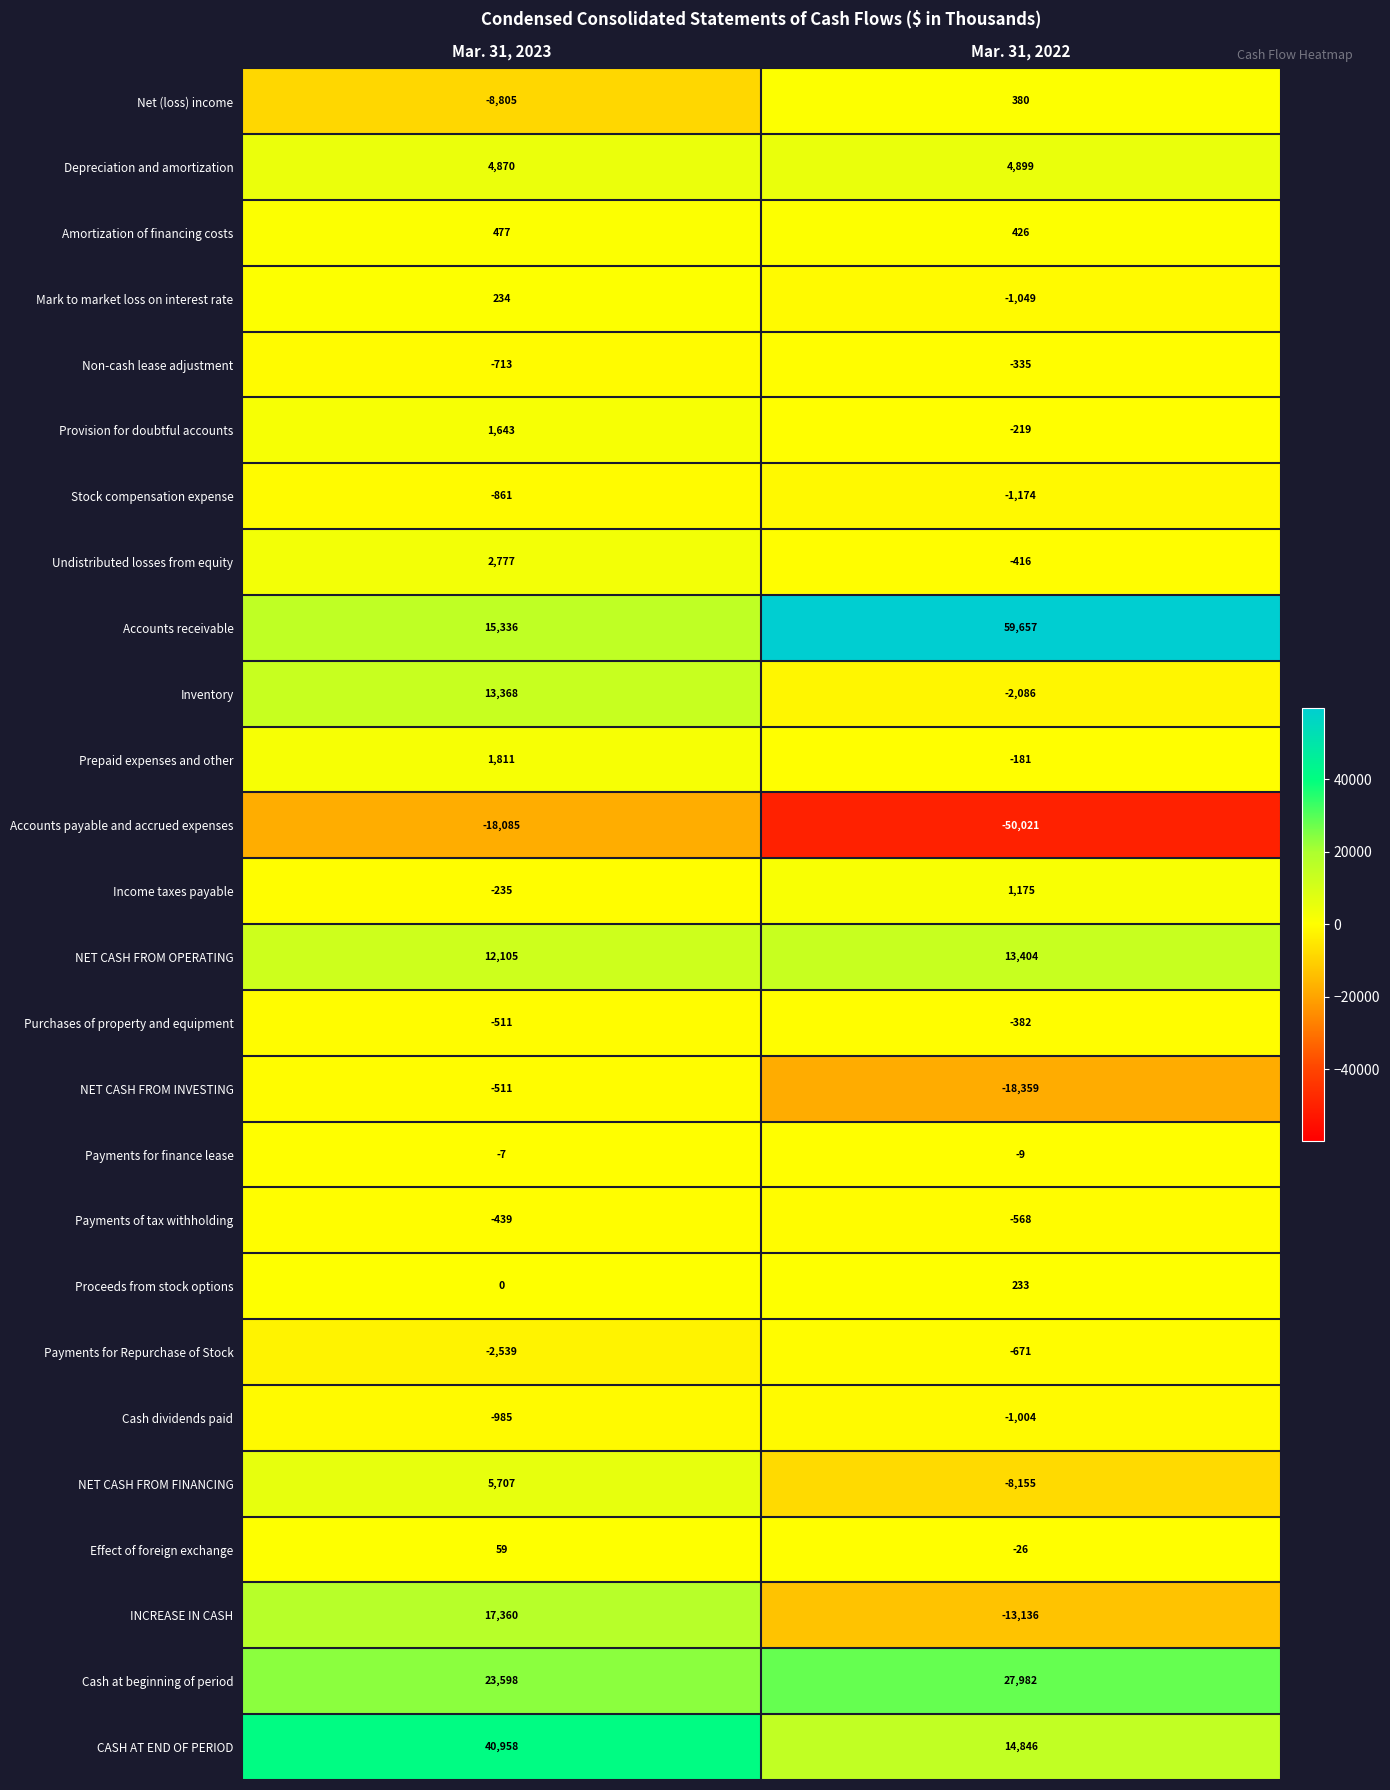

Is it true that Payments for finance lease equals -9 at Mar. 31, 2022?

True